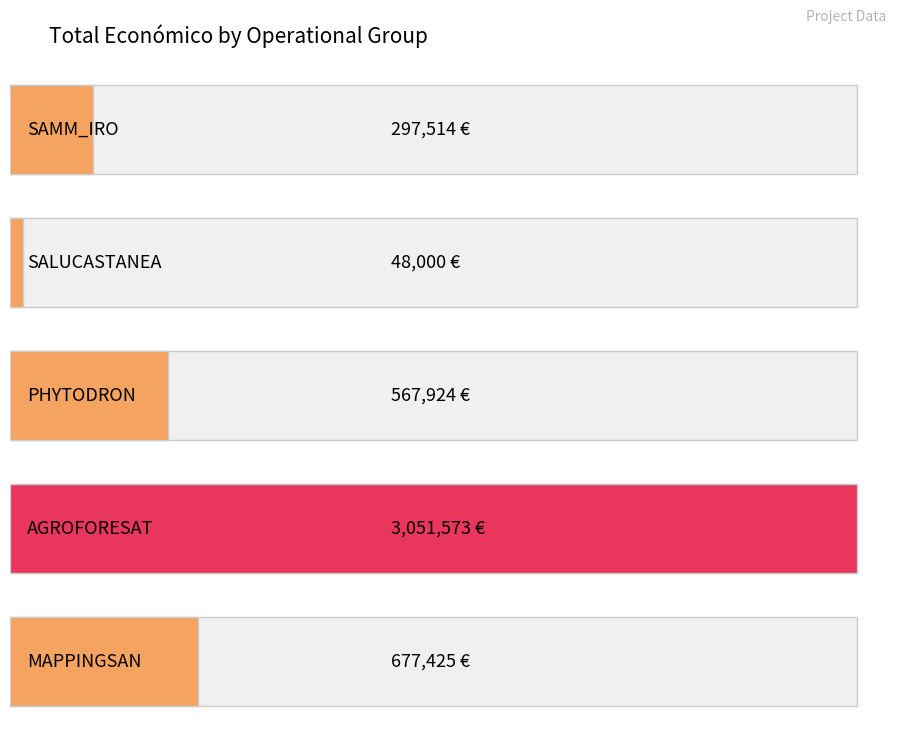

The value at AGROFORESAT is 4871740. True or false?

False